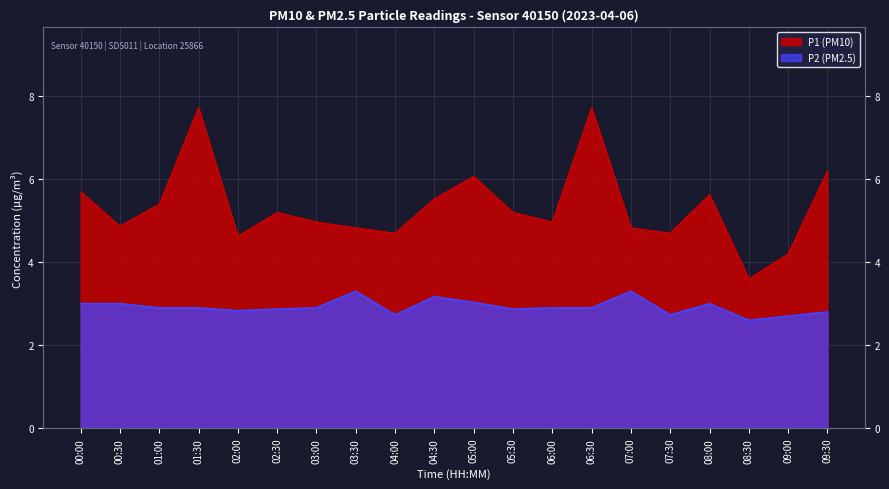

True or false: P2 (PM2.5) has more than 2 points higher than both neighbors.

True